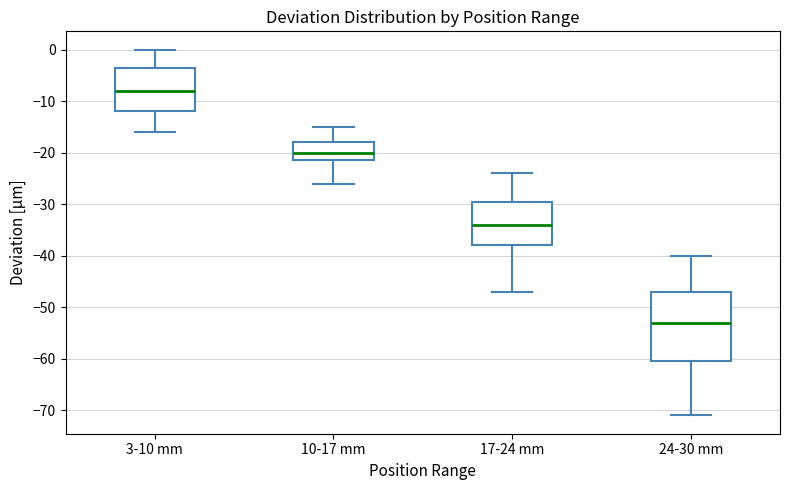

Comparing the boxes themselves (not the whiskers), which one is the tallest?

24-30 mm